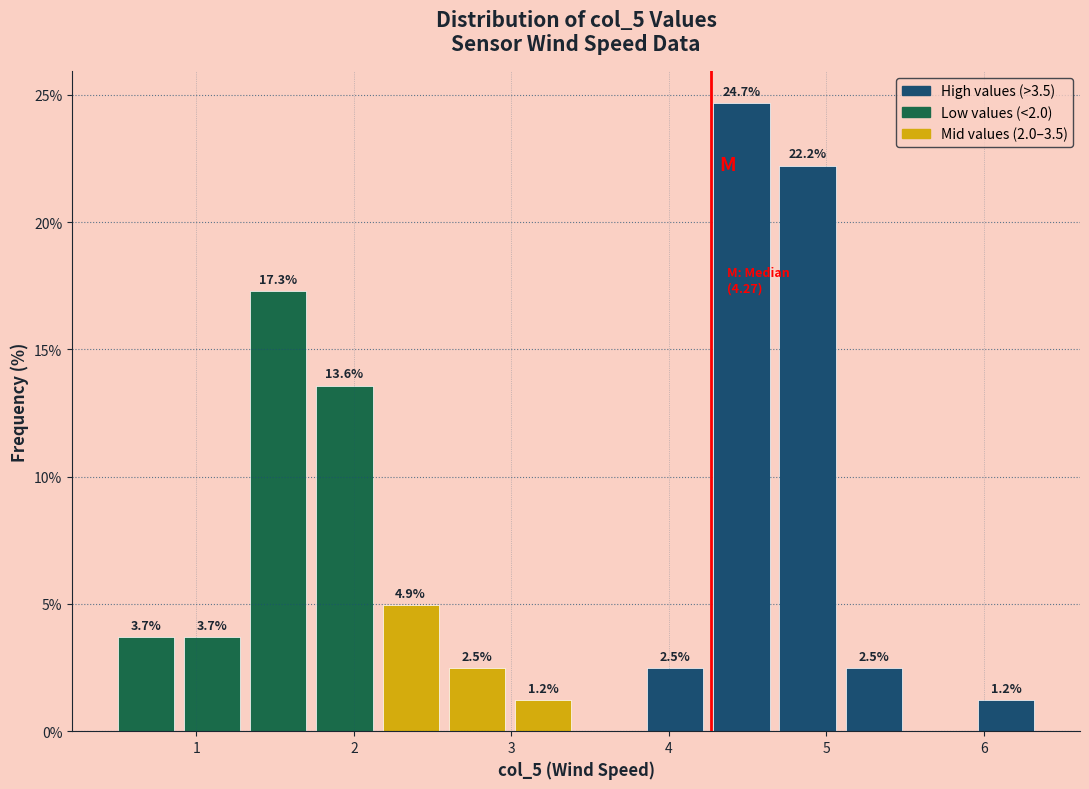

Which range on the x-axis has the tallest bar?

4.25 to 4.67